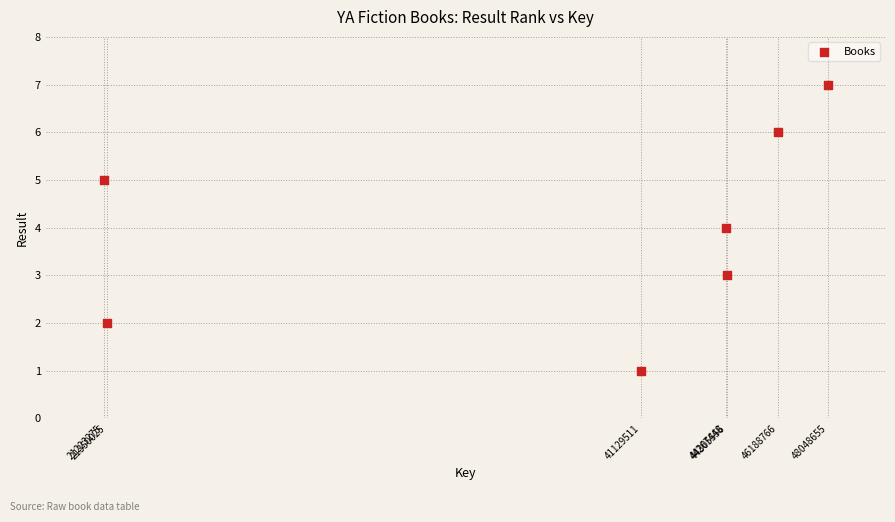

What is the average Y value?

4